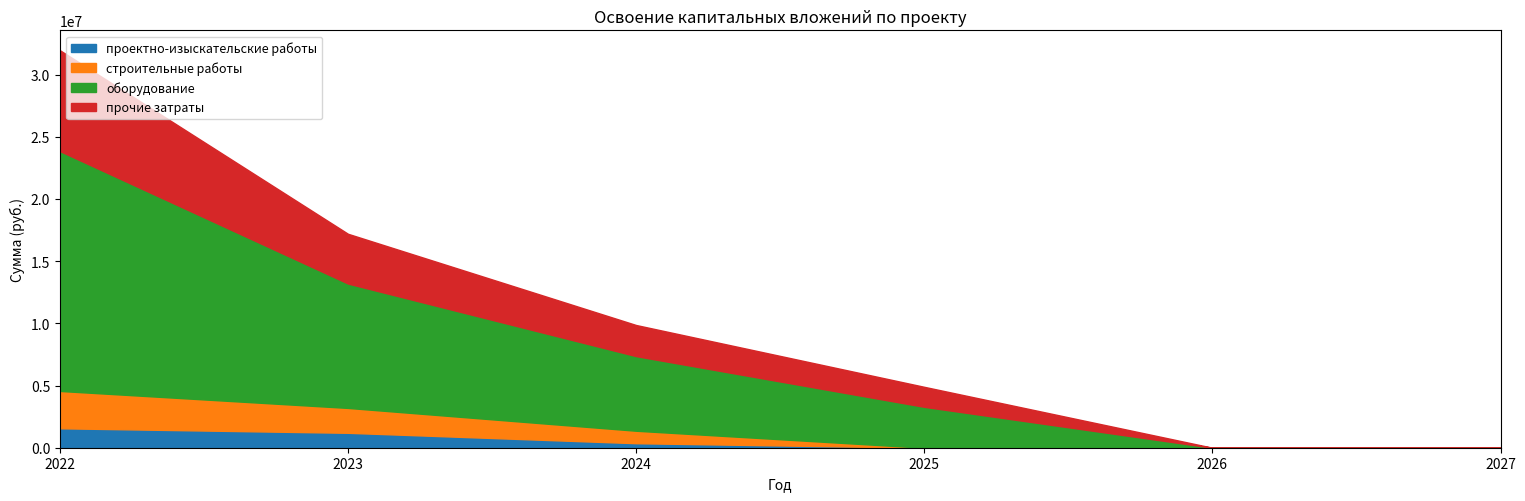

True or false: прочие затраты and оборудование intersect in this chart.

False